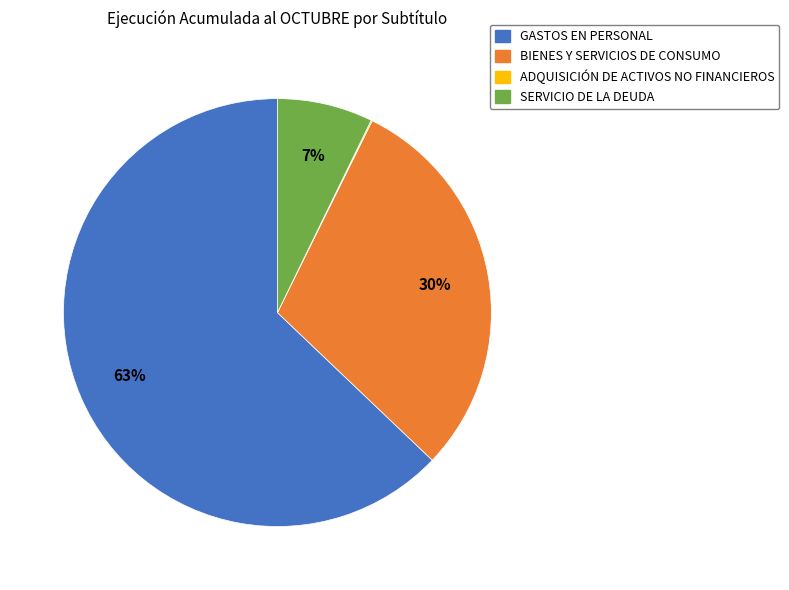

Which category has the biggest portion of the pie?

GASTOS EN PERSONAL